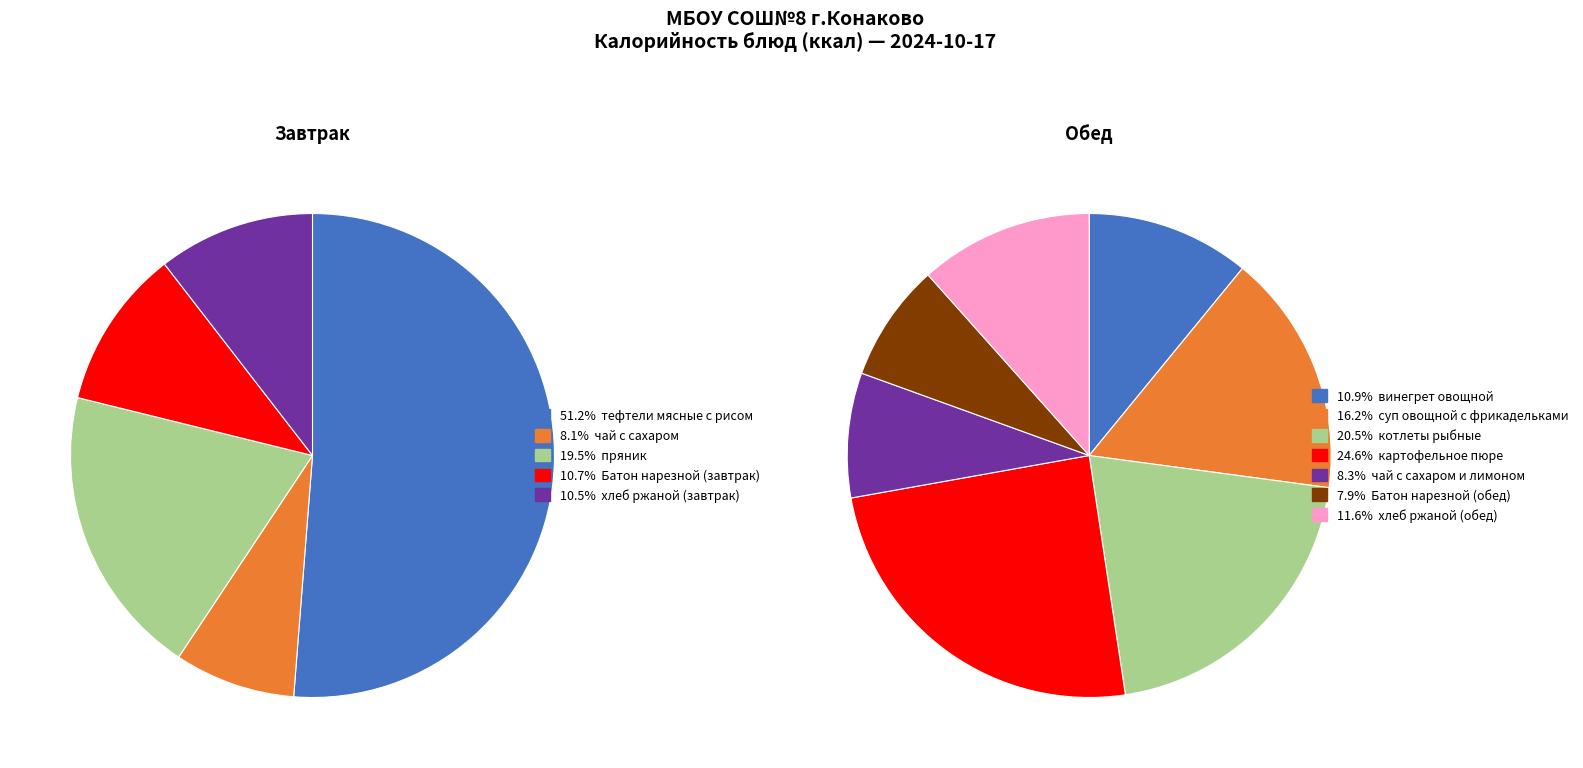

Rank the categories by value from highest to lowest.

тефтели мясные с рисом, картофельное пюре, пряник, котлеты рыбные, суп овощной с фрикадельками, Батон нарезной (завтрак), хлеб ржаной (завтрак), хлеб ржаной (обед), винегрет овощной, чай с сахаром, чай с сахаром и лимоном, Батон нарезной (обед)